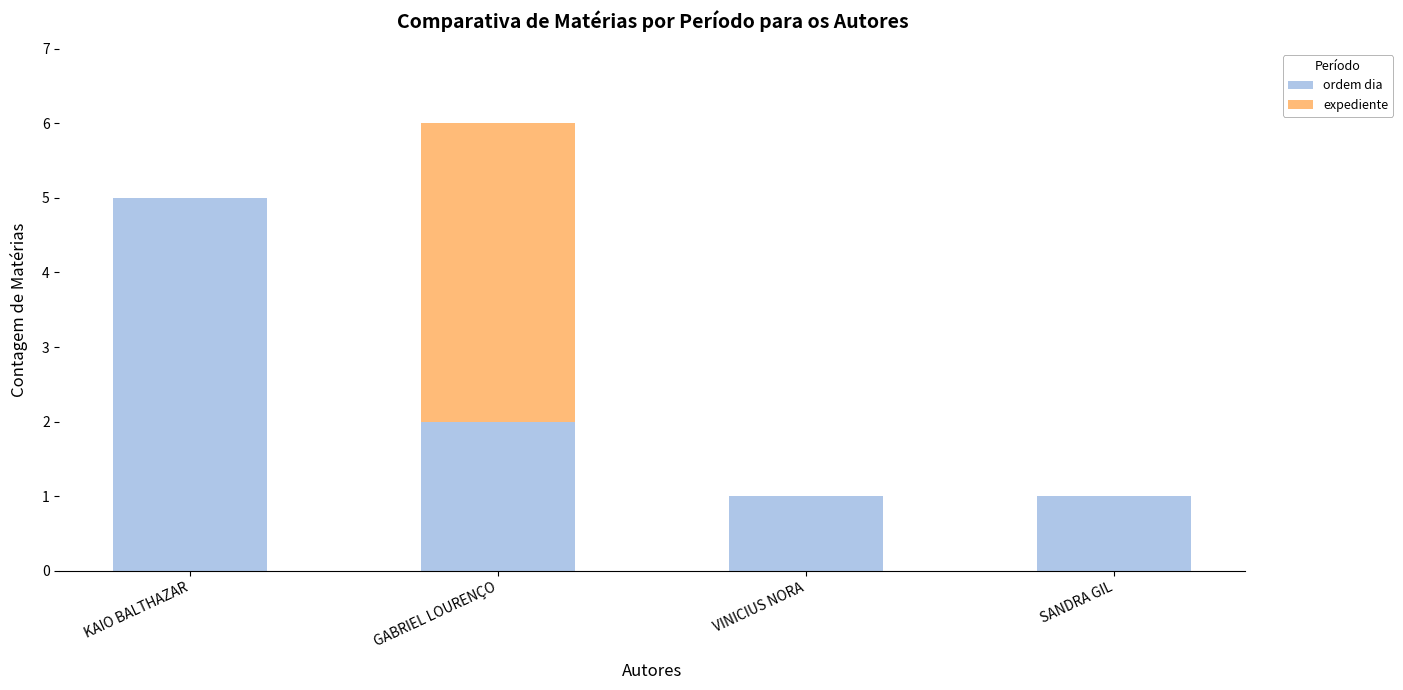

Does the chart contain stacked bars?

Yes